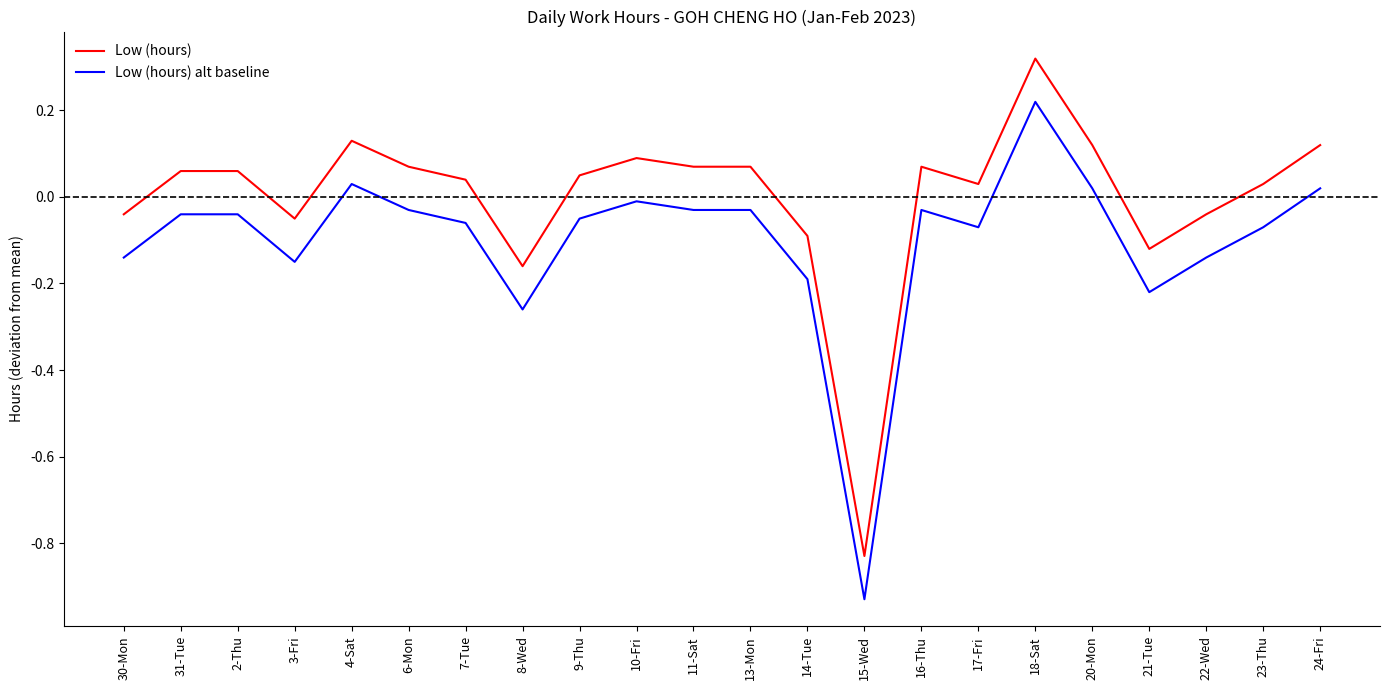

Where does the Low (hours) series first go above 0?

31-Tue